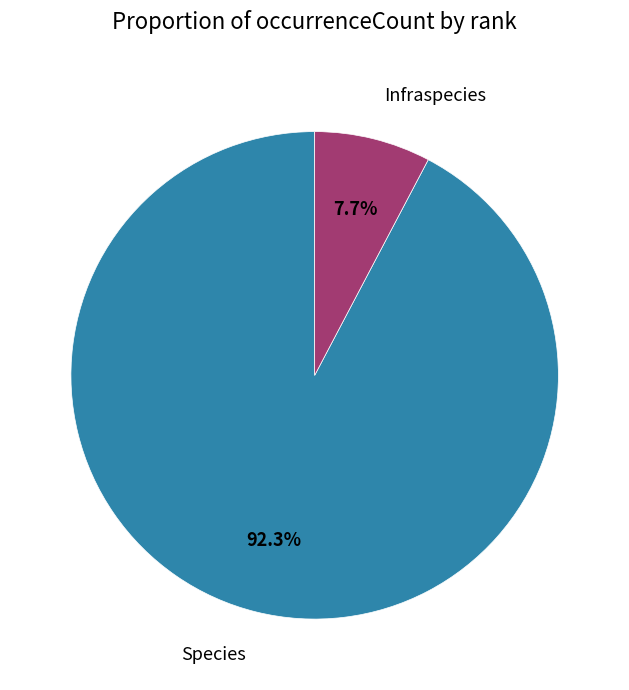

To the nearest percent, what is the difference between the Species and Infraspecies slice percentages?

85%